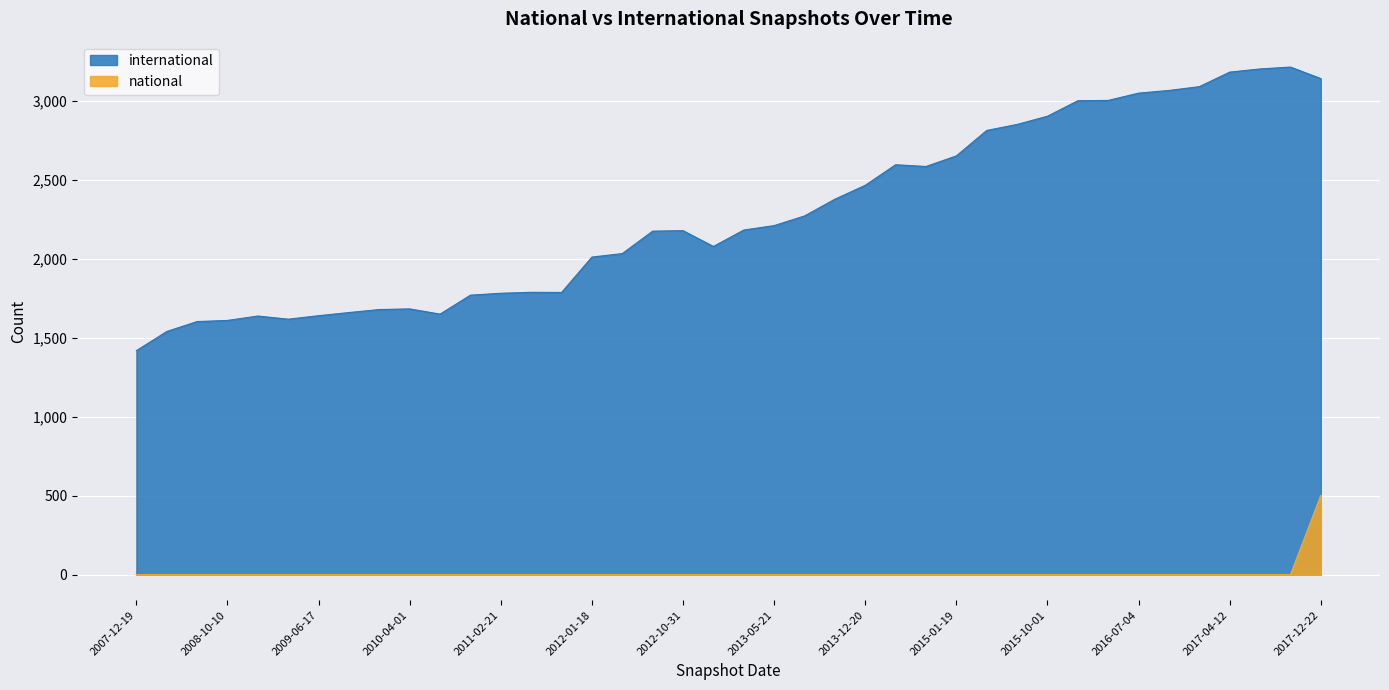

What is the minimum value shown in the chart?

1